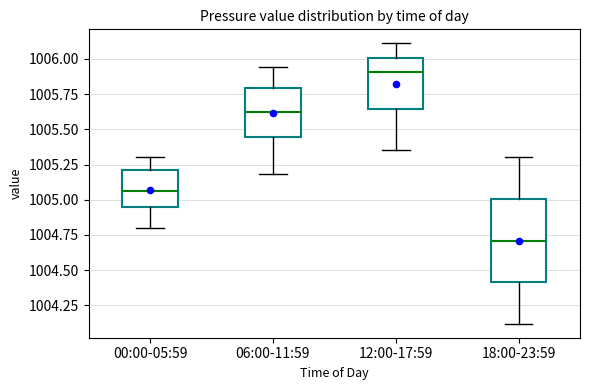

Where is the lower edge of the box for 12:00-17:59 on the y-axis? The values are not printed on the chart, so give them approximately, as read against the axis.

1005.65